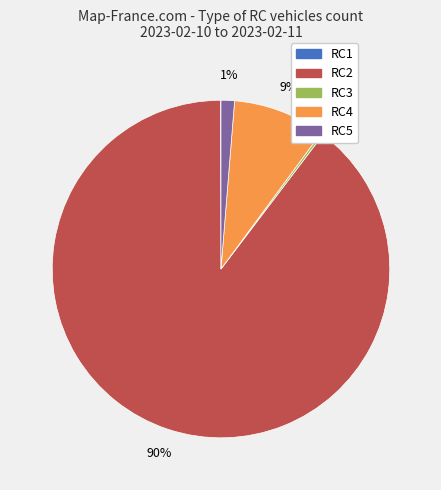

True or false: RC4 accounts for 9% of the total.

True